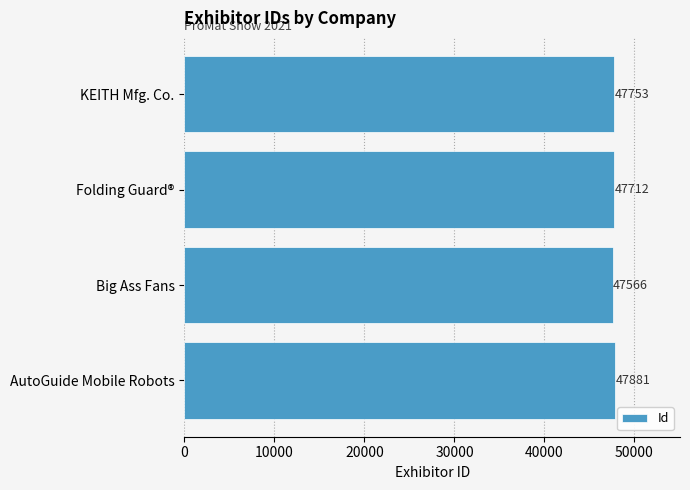

List the labels in order of value, largest first.

AutoGuide Mobile Robots, KEITH Mfg. Co., Folding Guard®, Big Ass Fans